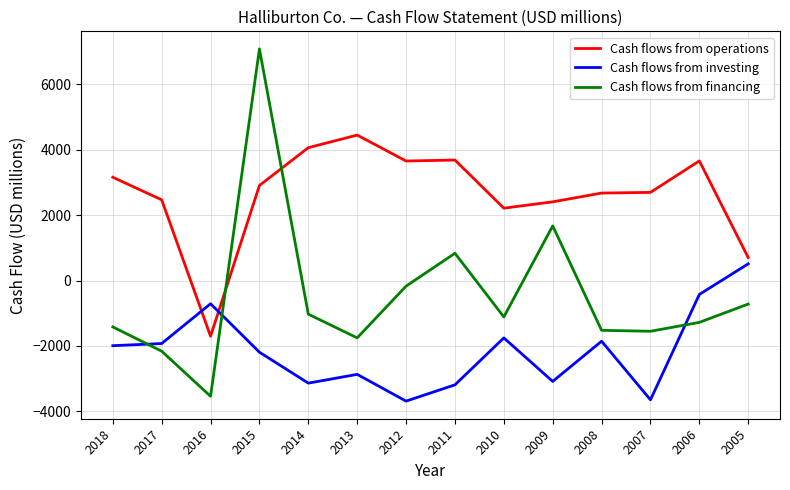

What is the spread (max minus min) of values at 2018?

5150